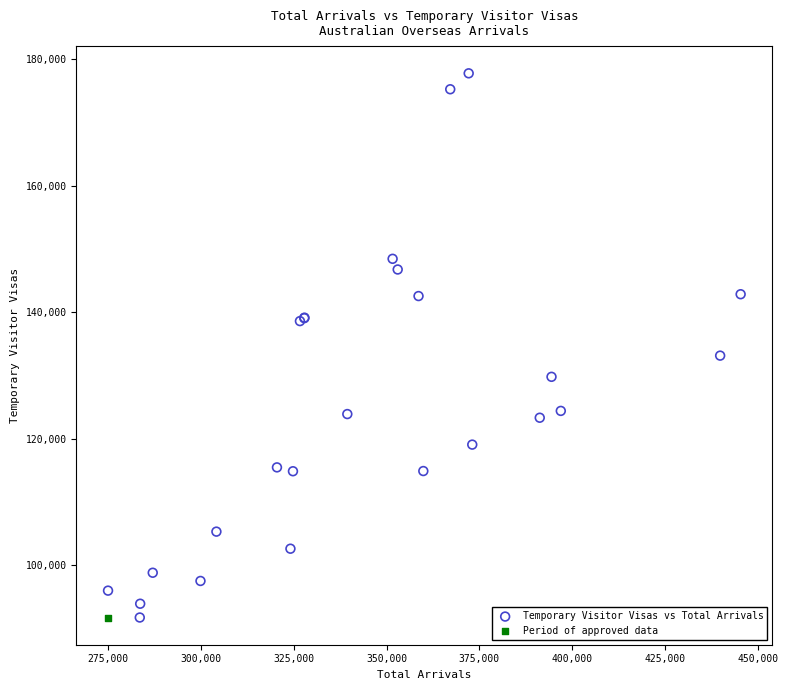

What are all the series names shown in the legend?

Temporary Visitor Visas vs Total Arrivals, Period of approved data